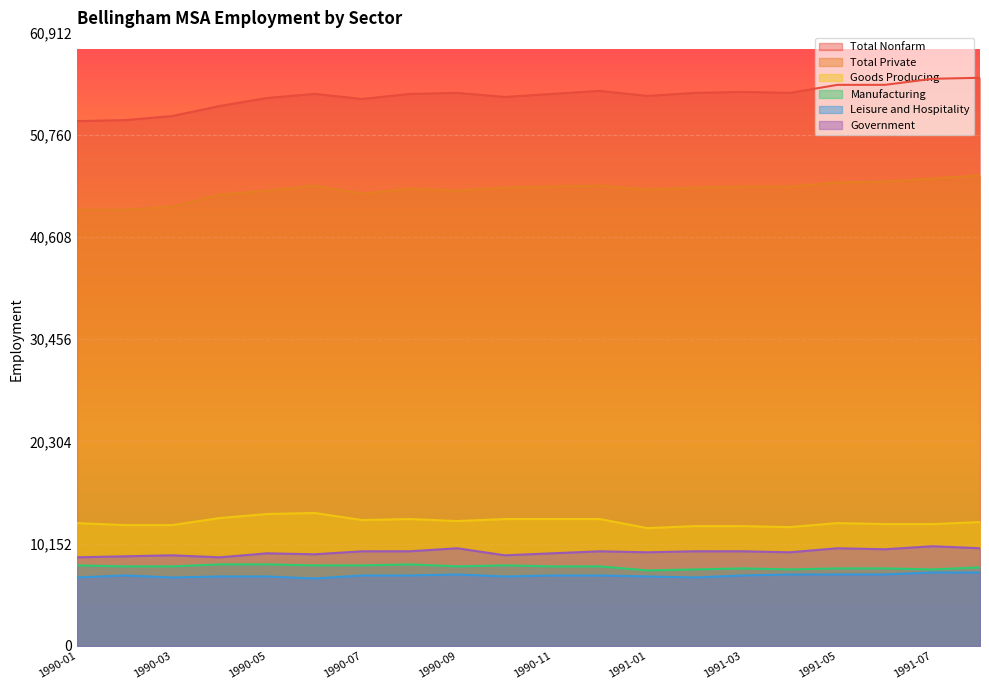

At which category does Leisure and Hospitality reach its first local peak?

1990-02